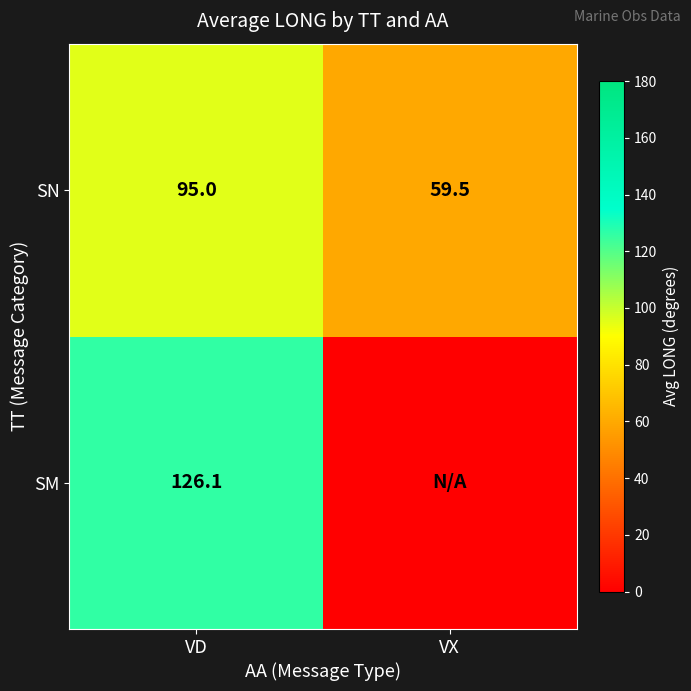

Which has a higher value, VD or VX?

VD